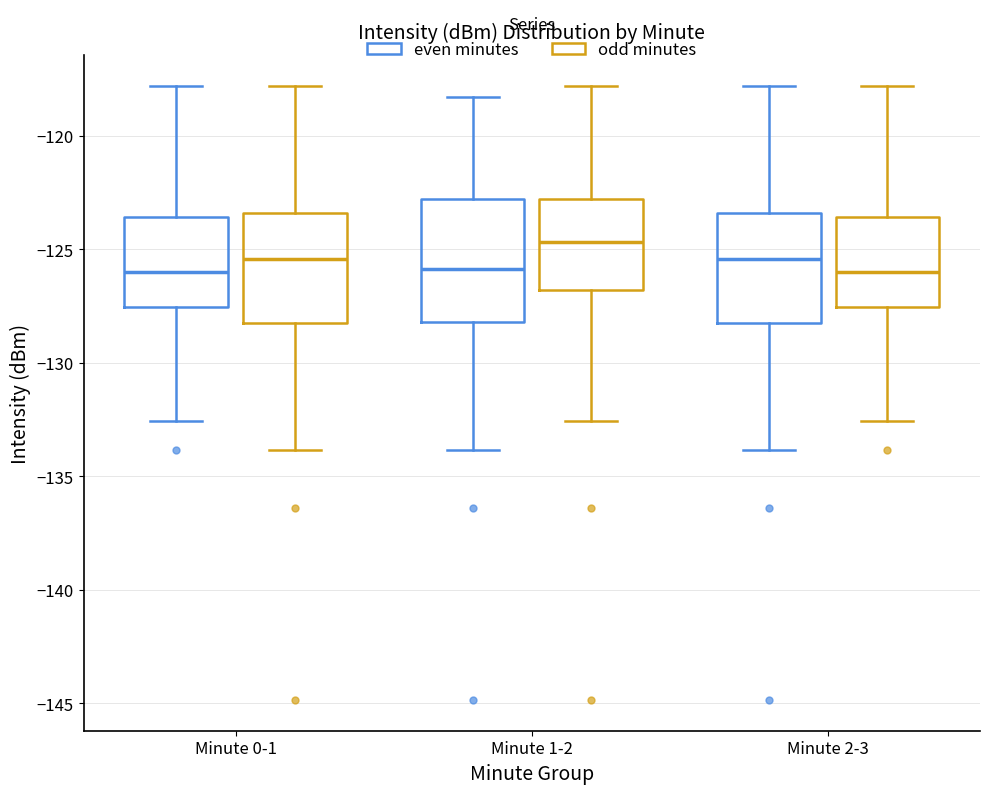

Which box has the highest median line?

Minute 1-2 (odd minutes)